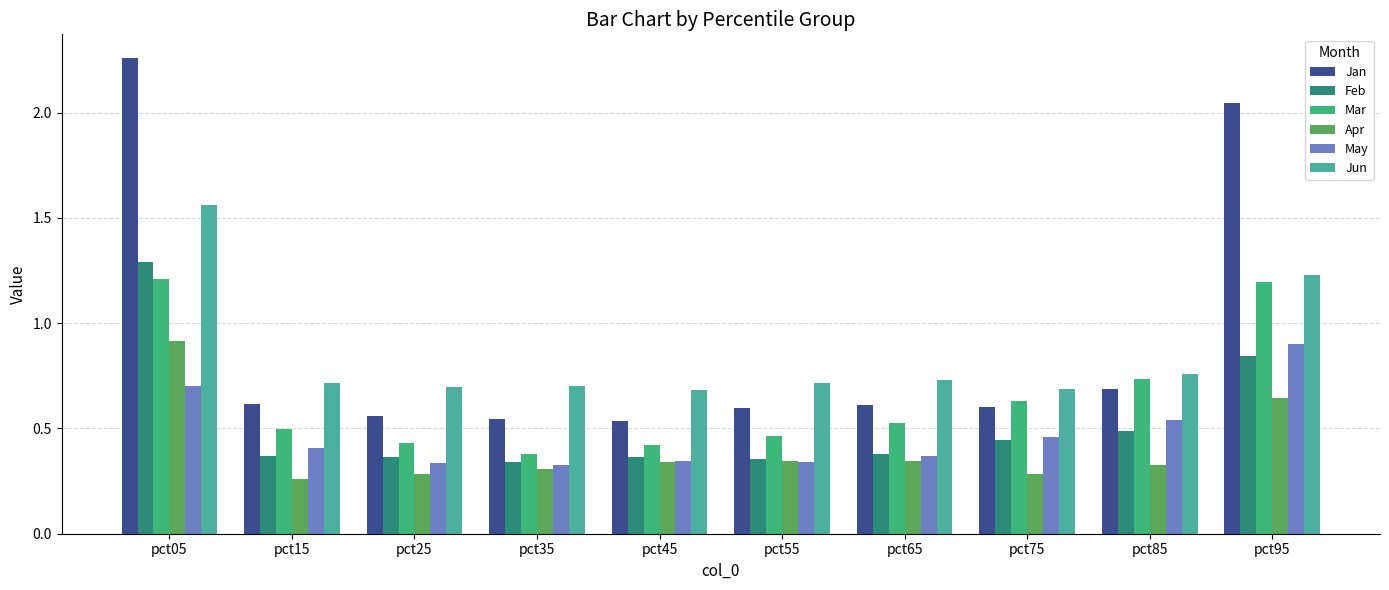

The Feb series shows 0.1 at pct55. True or false?

False